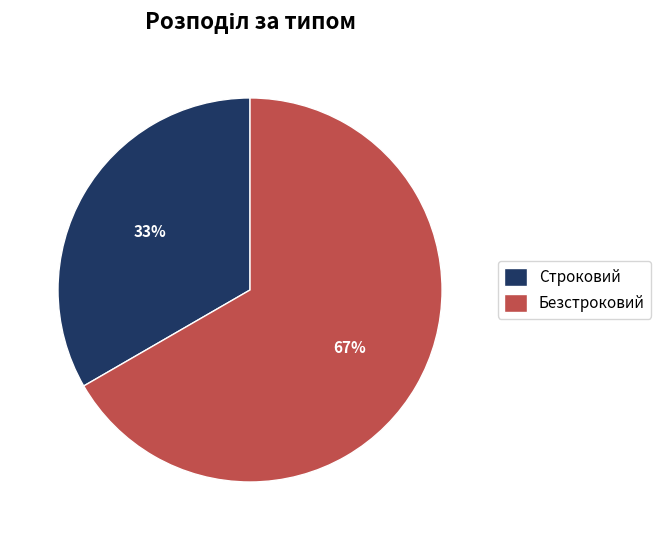

What is the smallest slice in the pie chart?

Строковий